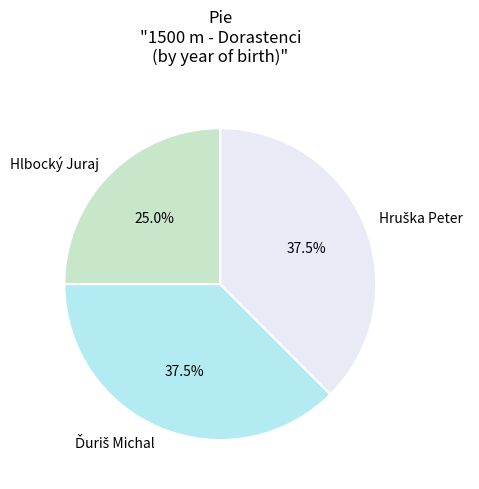

What is the smallest slice in the pie chart?

Hlbocký Juraj